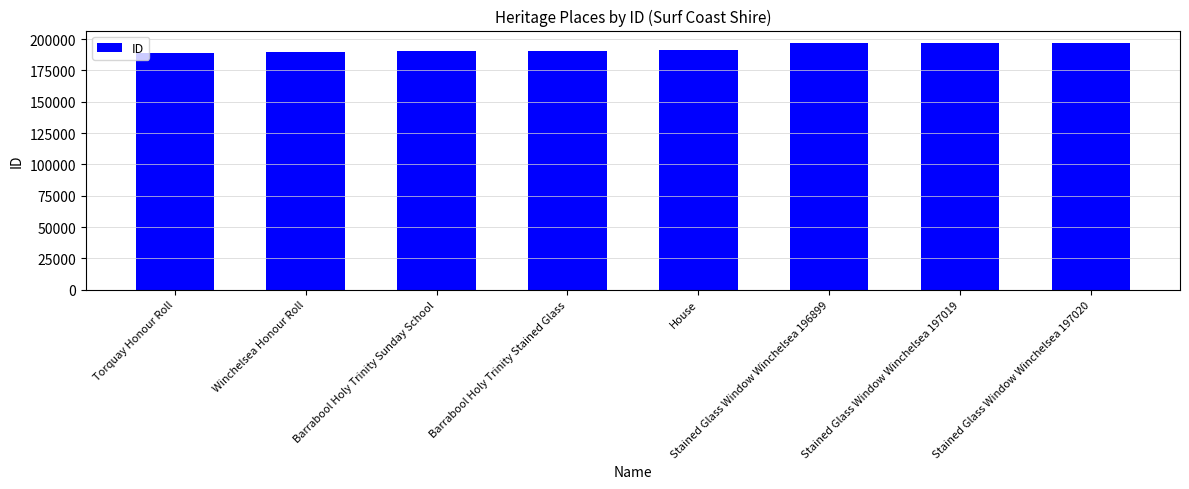

What is the value of the 1st bar from the left?

188924